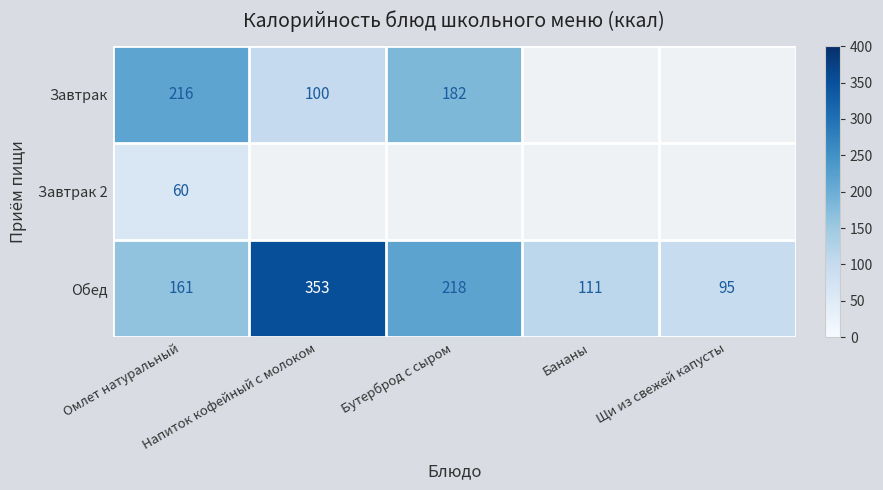

What is the sum of all Обед values?

938